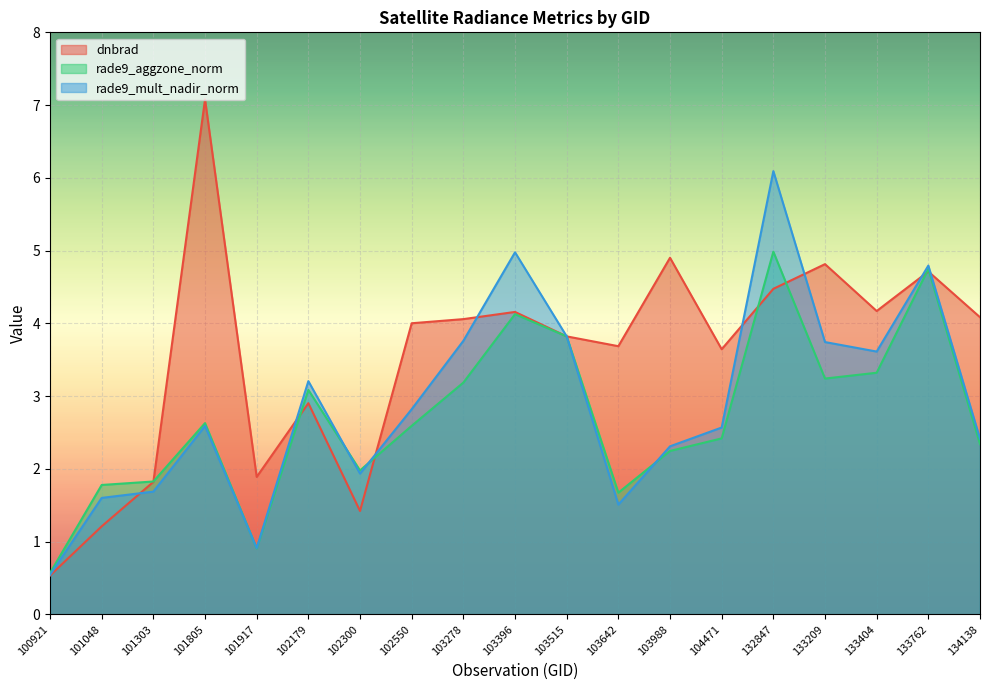

Count the number of data series in this chart.

3